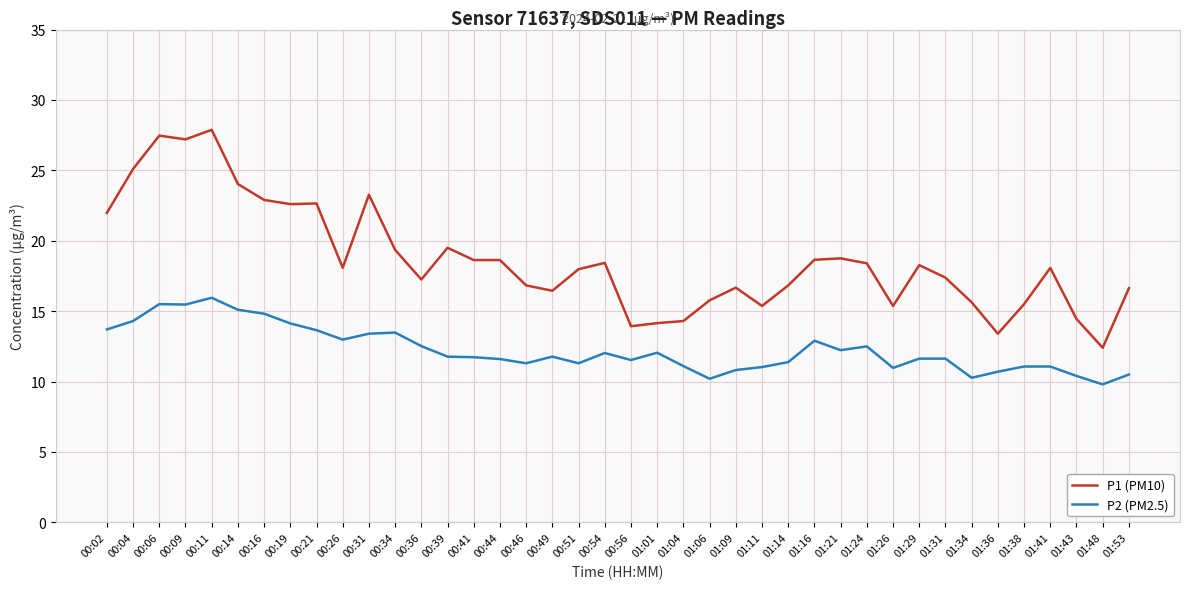

What is the average value of the P2 (PM2.5) series?

12.3